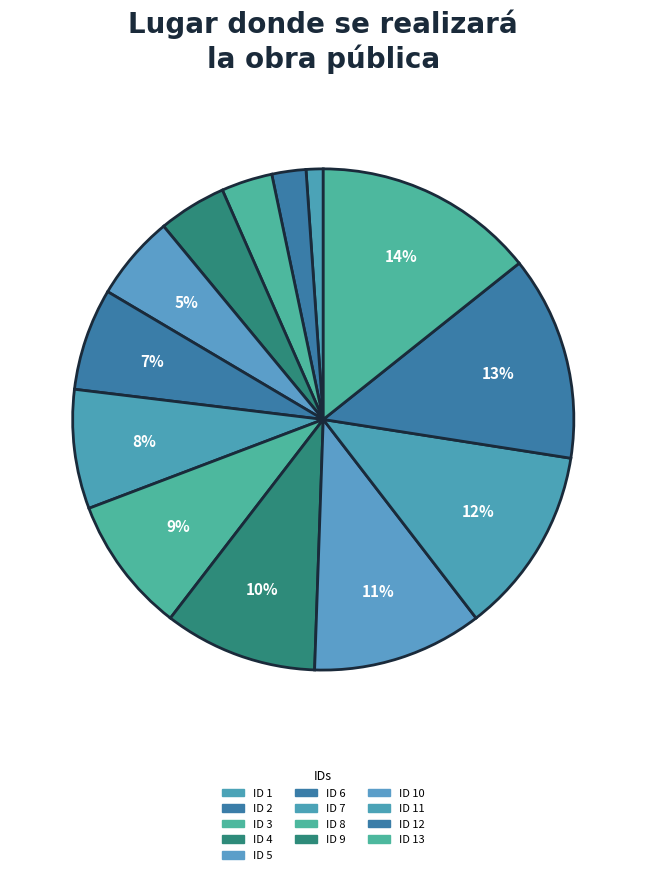

What is the smallest slice in the pie chart?

ID 1